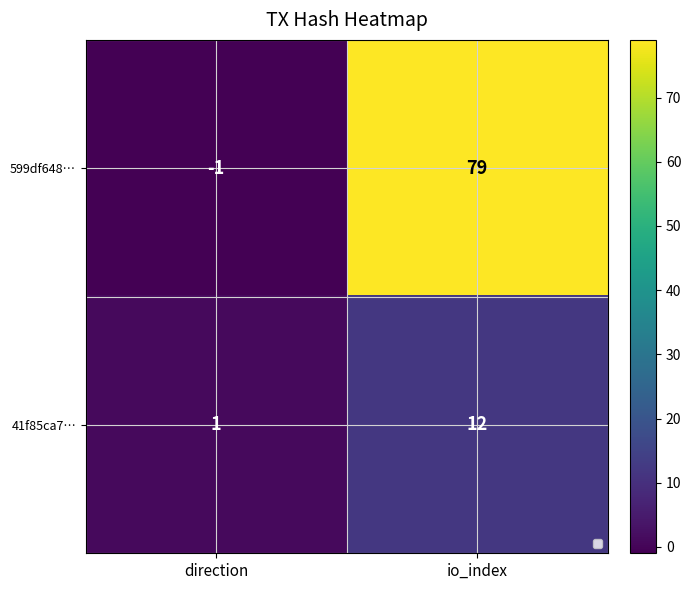

At which category is the sum across all series the highest?

io_index